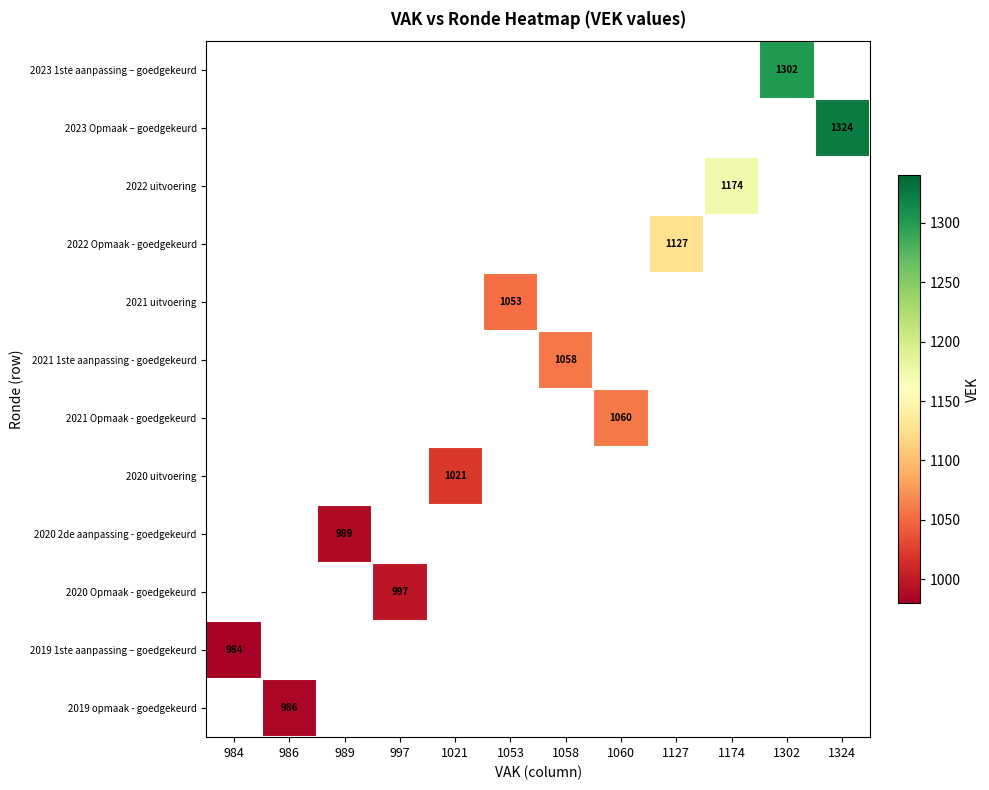

The value of 2020 2de aanpassing - goedgekeurd at 989 is 989. True or false?

True